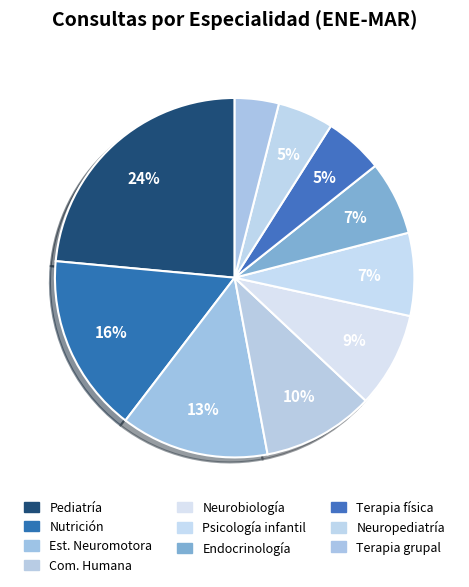

Count the number of slices in the pie.

10